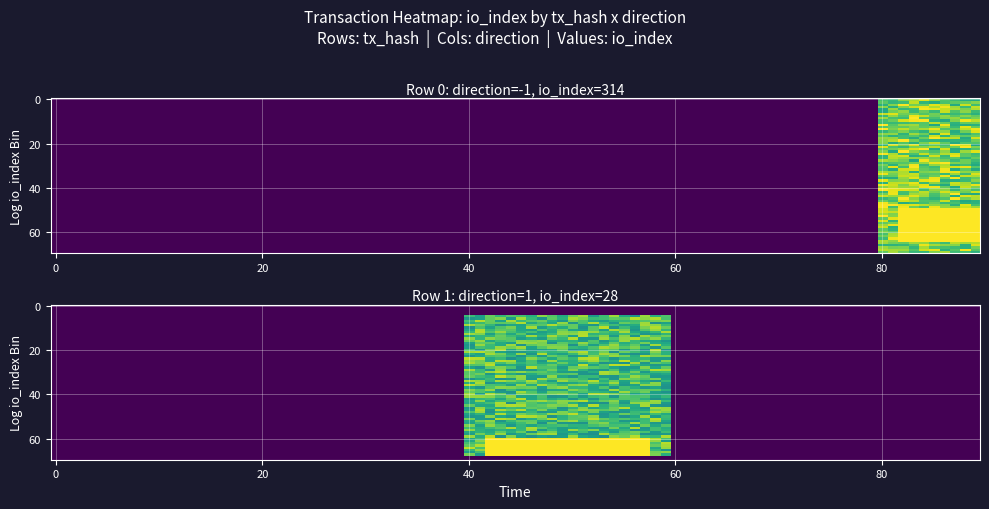

How many data points in 58eb19819d219f8f70242f0ef029dbb0282a127 are less than 314?

1